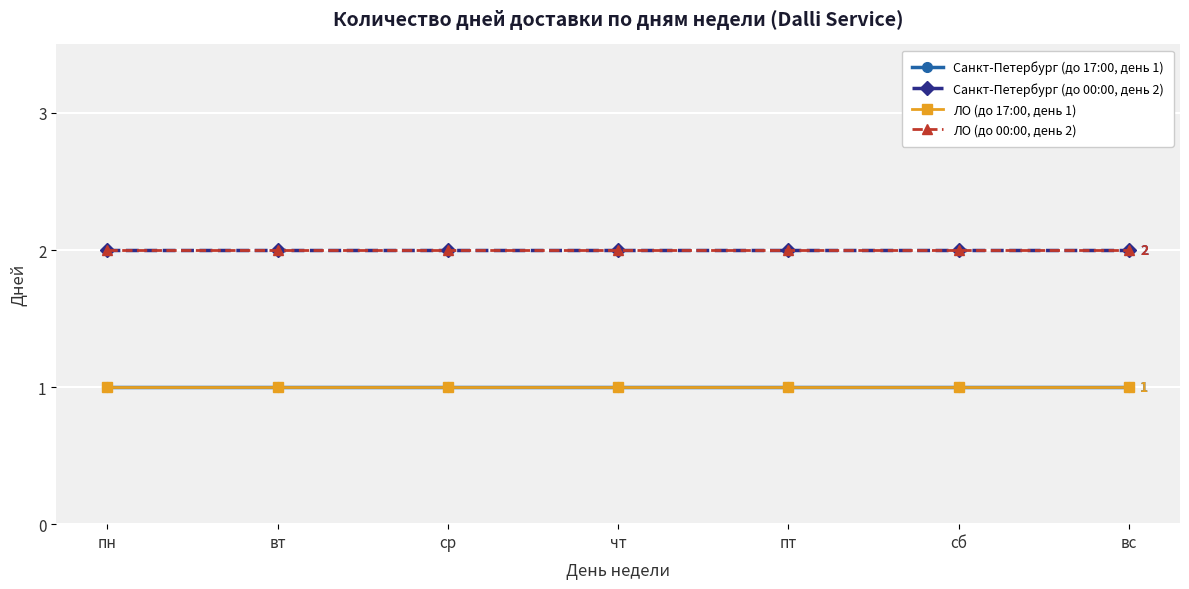

Is the value of ЛО (до 17:00, день 1) at пт greater than the value of Санкт-Петербург (до 17:00, день 1) at пн?

No